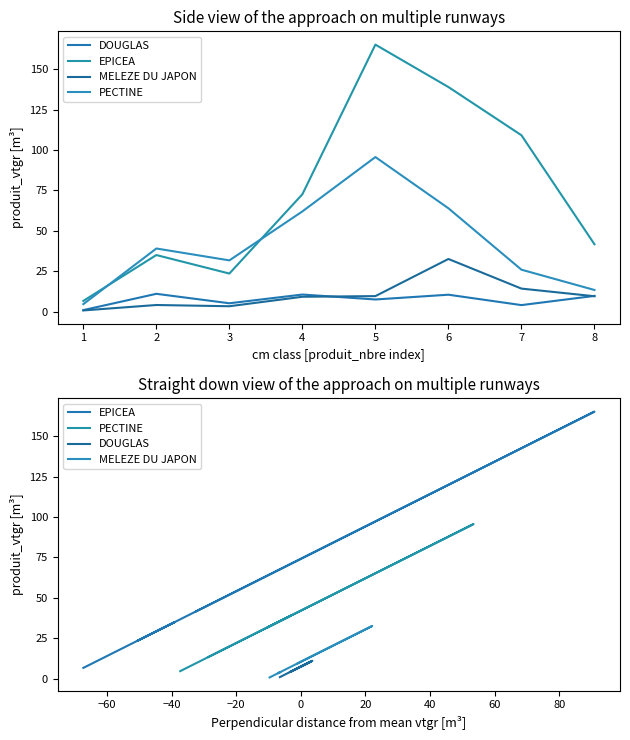

Is the value of MELEZE DU JAPON at 8 greater than the value of EPICEA at 2?

No